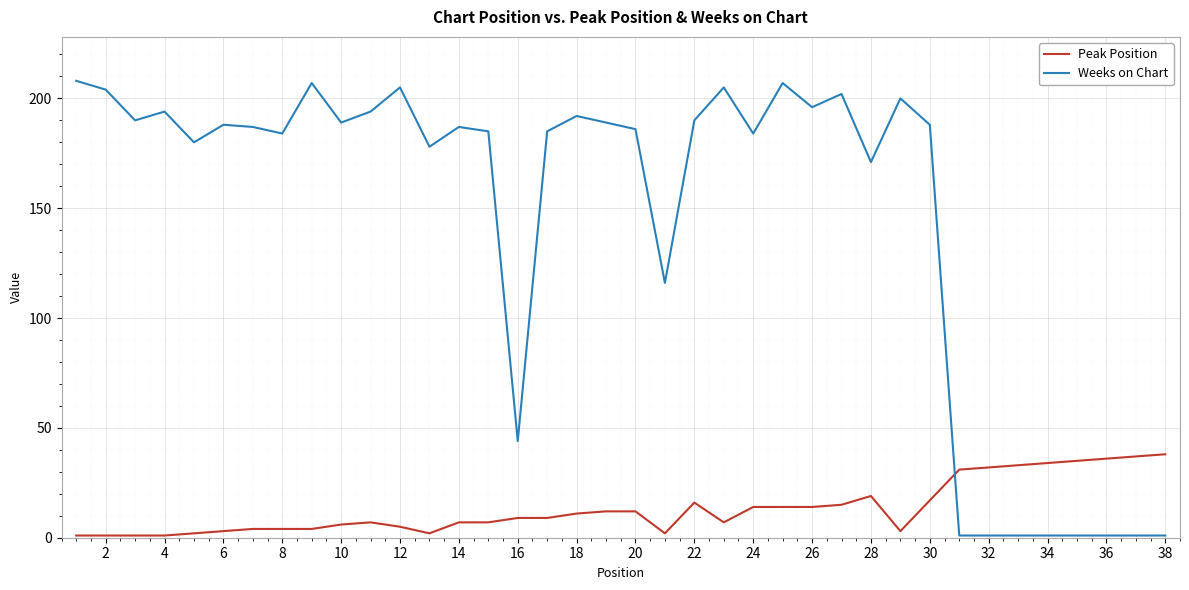

After their last crossing, which series has the higher values: Weeks on Chart or Peak Position?

Peak Position